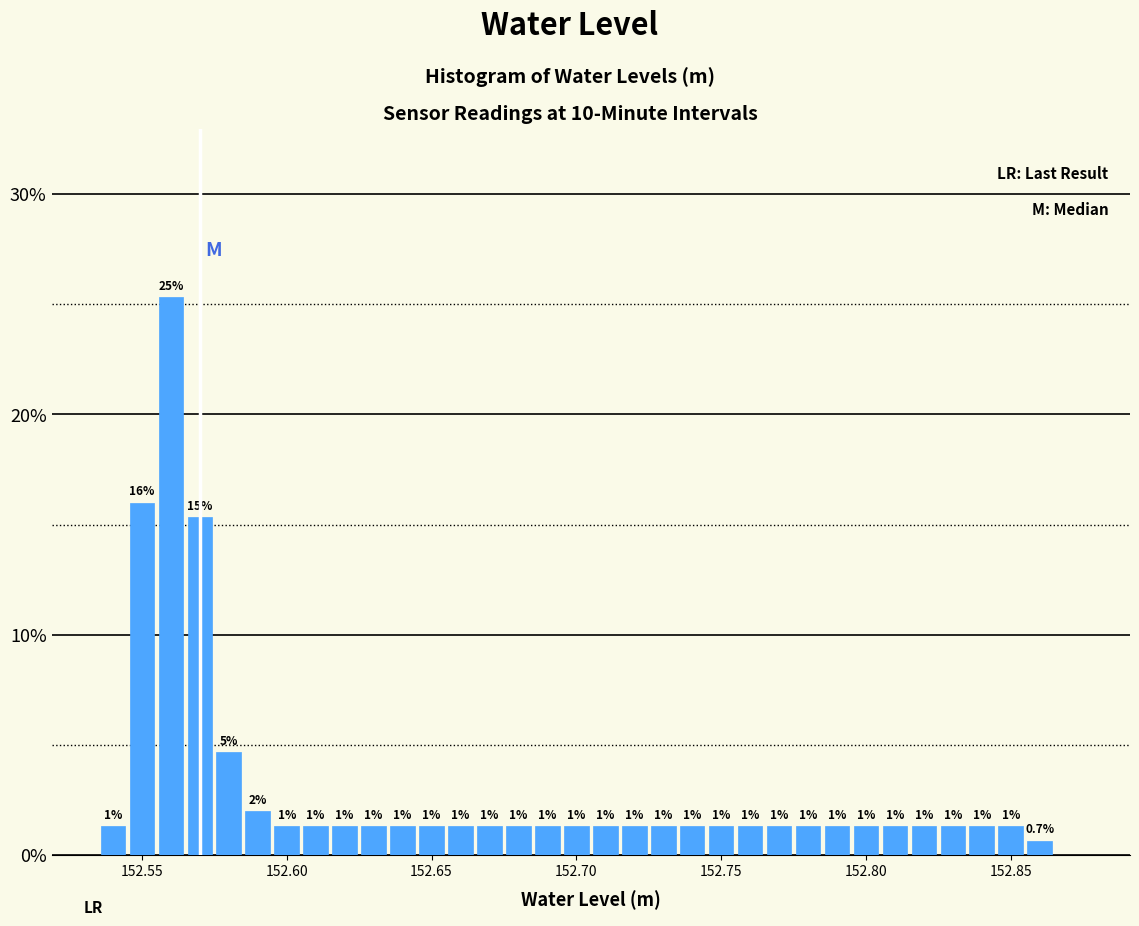

Around what value on the x-axis is the tallest bar? Give the approximate position of its centre, as read against the axis.

152.560